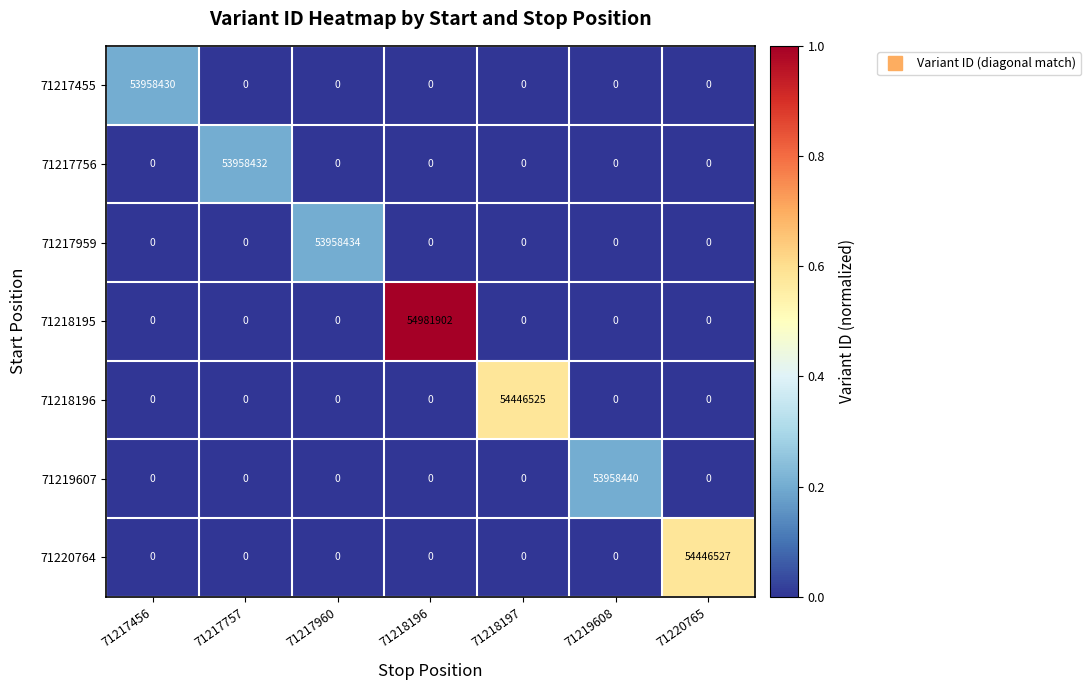

Rank the series by their maximum value, from highest to lowest.

71218195, 71220764, 71218196, 71219607, 71217959, 71217756, 71217455